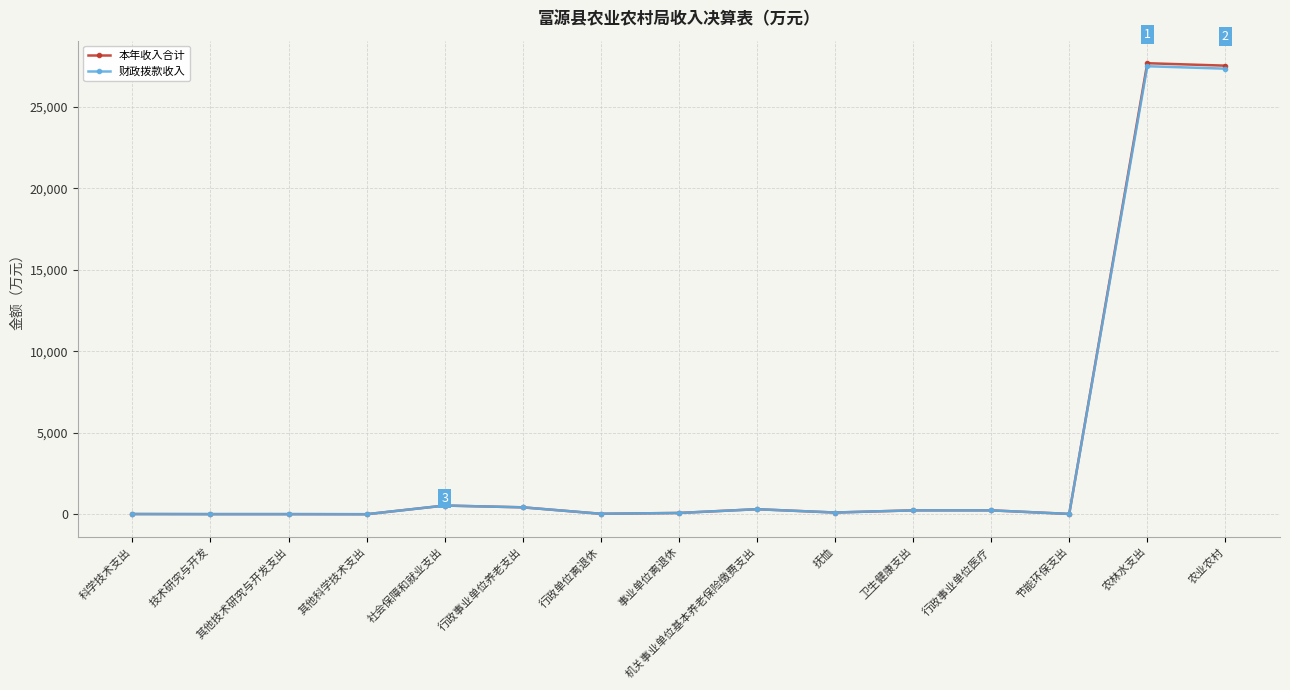

Is it true that 财政拨款收入 equals 32.9 at 行政单位离退休?

True